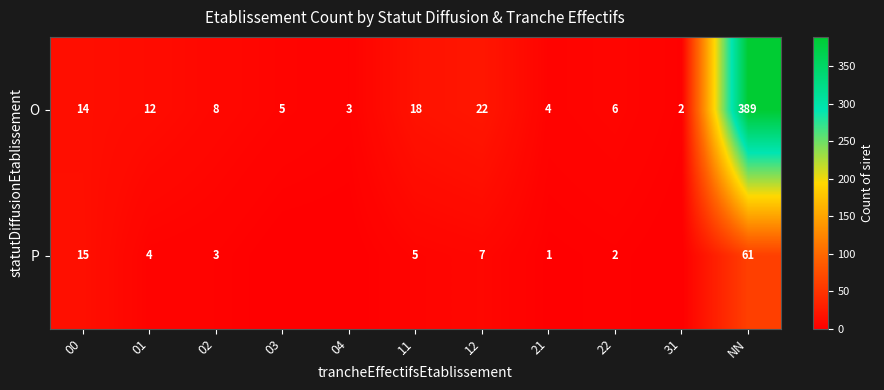

Which category has the lowest value in the O series?

31